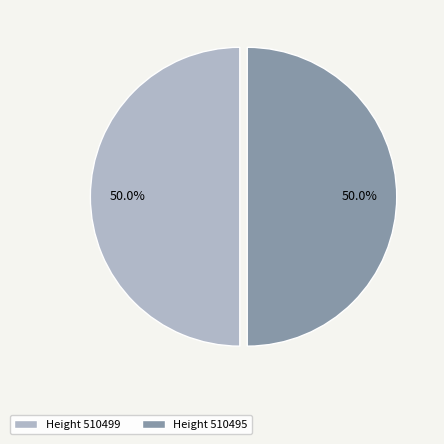

Count the number of slices in the pie.

2